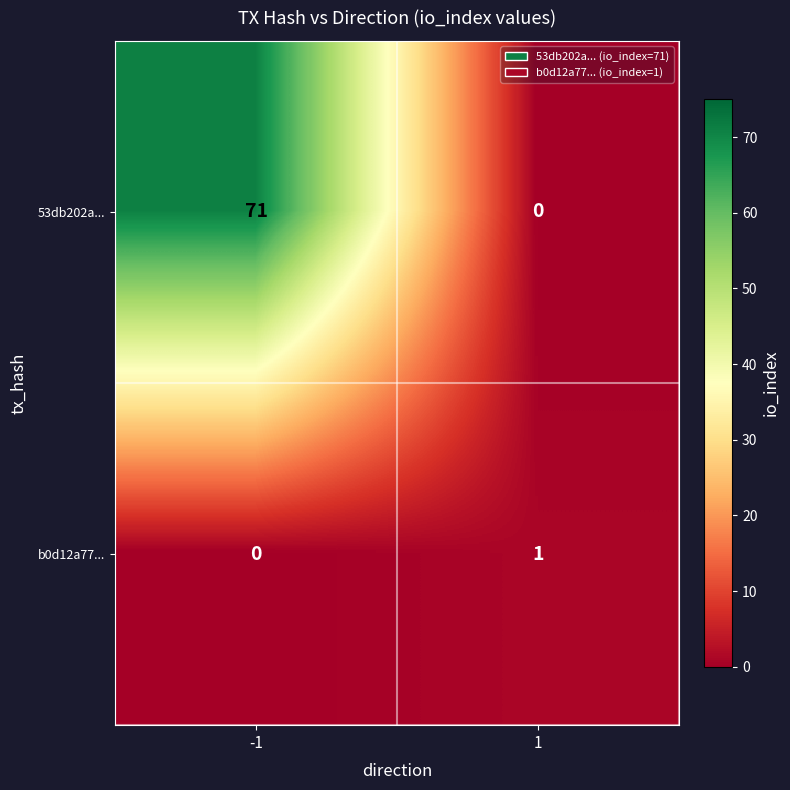

Rank the series by their average value, from highest to lowest.

53db202a..., b0d12a77...